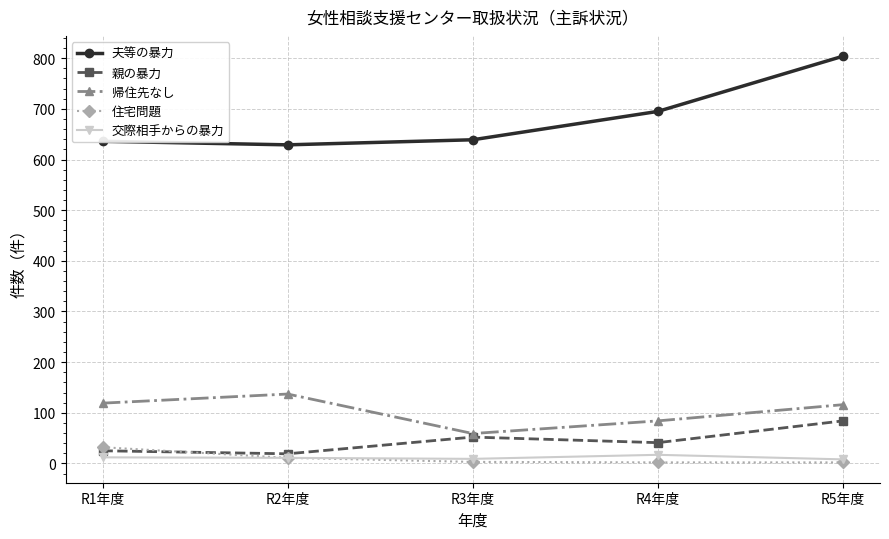

True or false: 夫等の暴力 and 交際相手からの暴力 intersect in this chart.

False